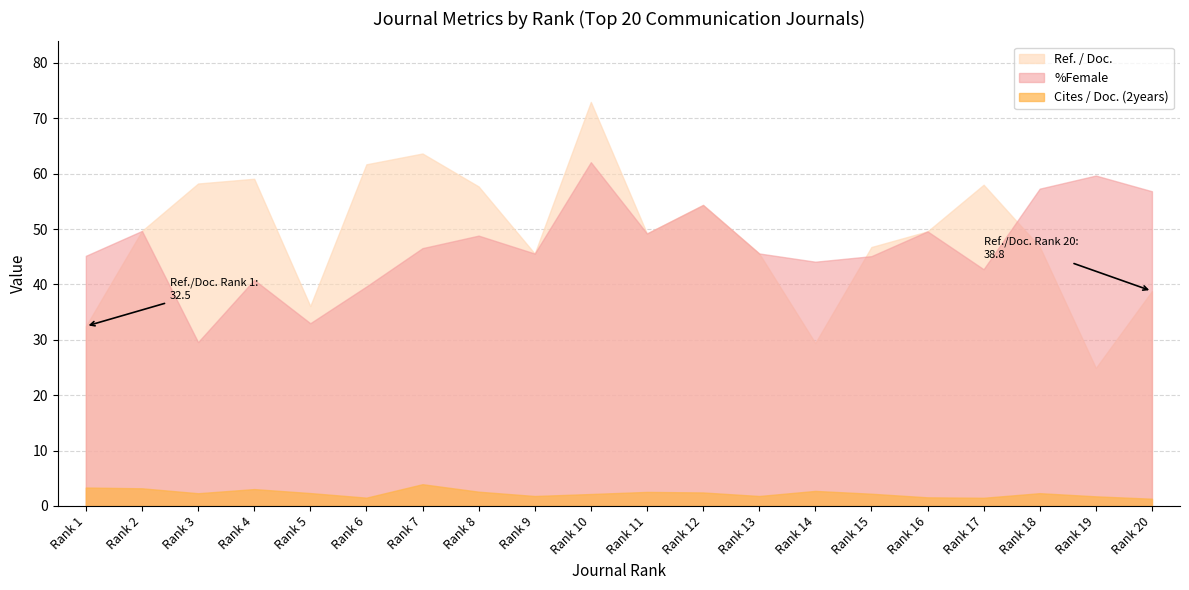

Where does the Ref. / Doc. series first go above 49?

Rank 2